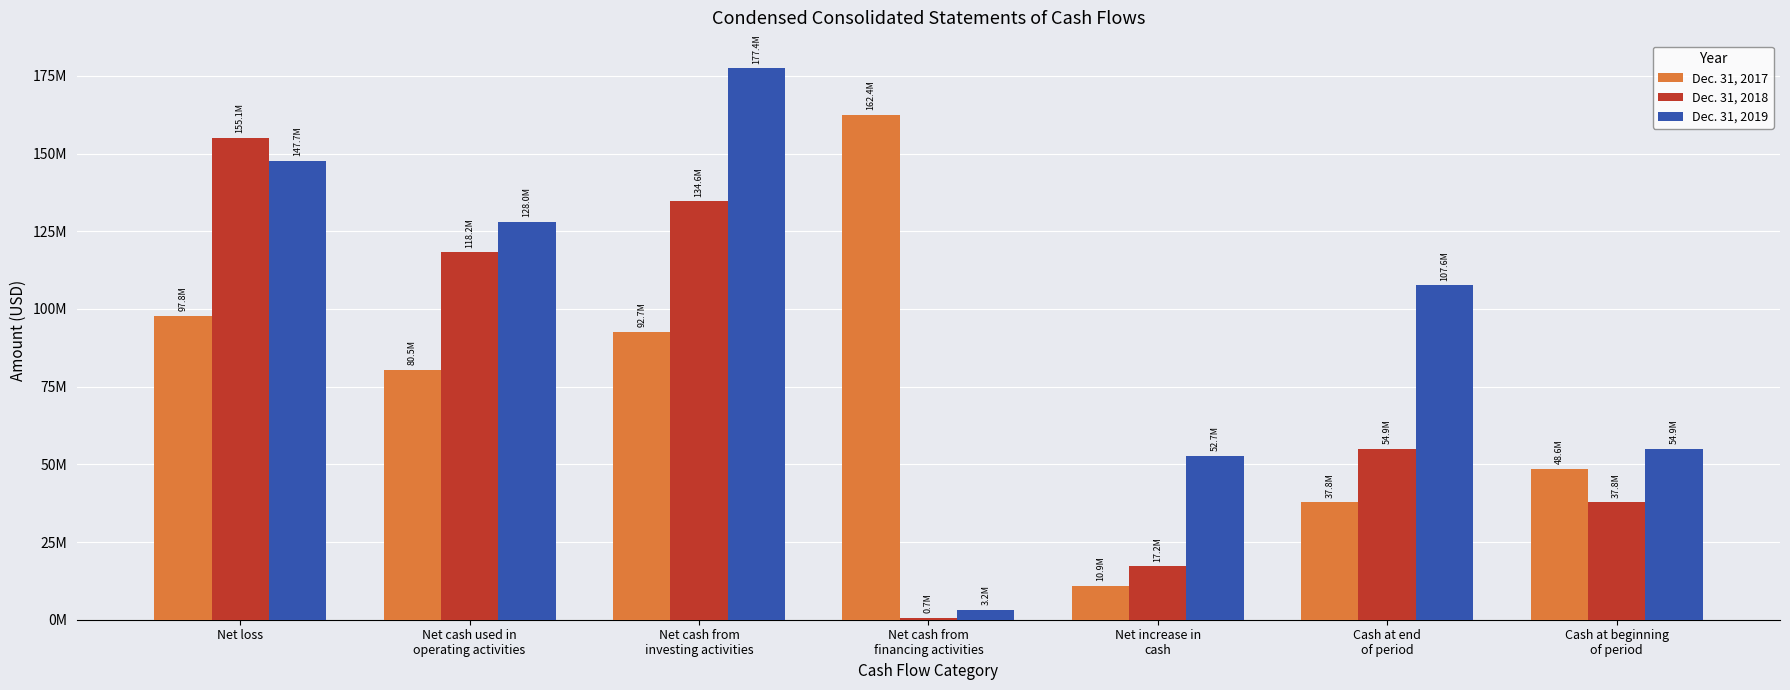

Is the value of Dec. 31, 2017 at Net loss greater than the value of Dec. 31, 2018 at Cash at end
of period?

Yes